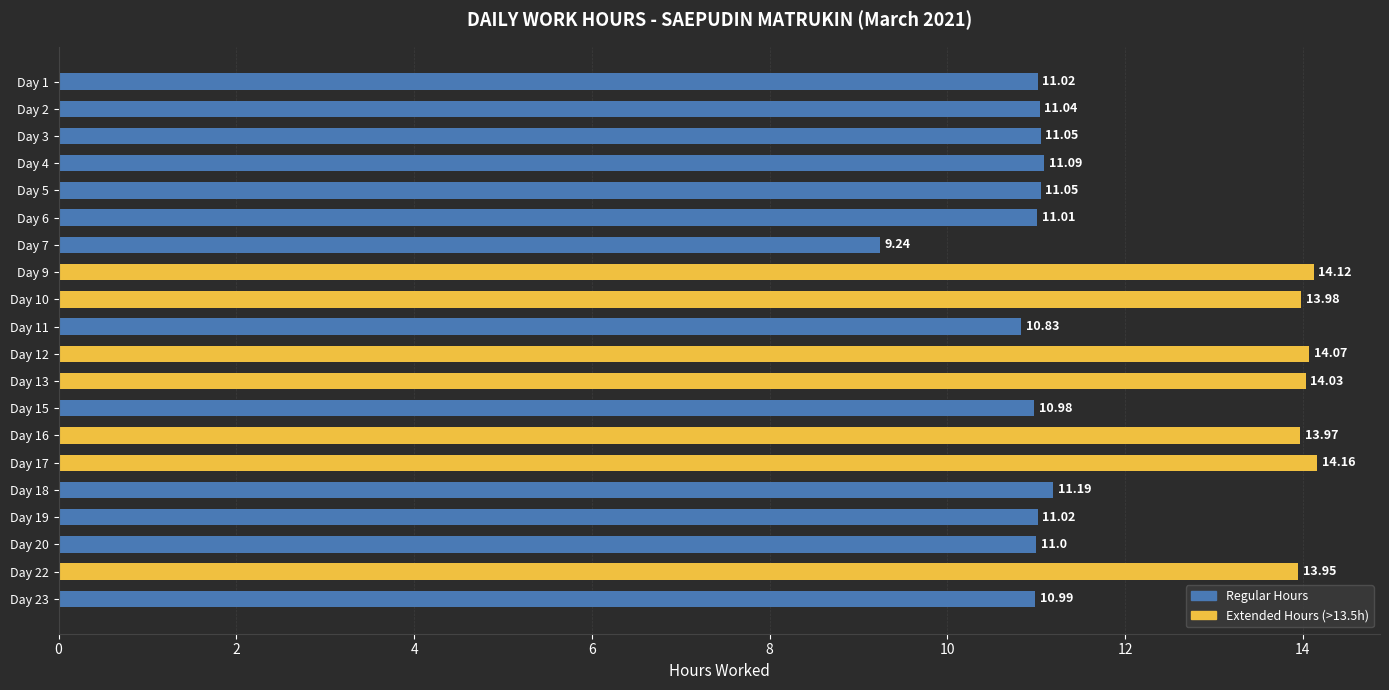

What is the difference between the second highest and second lowest values?

3.3